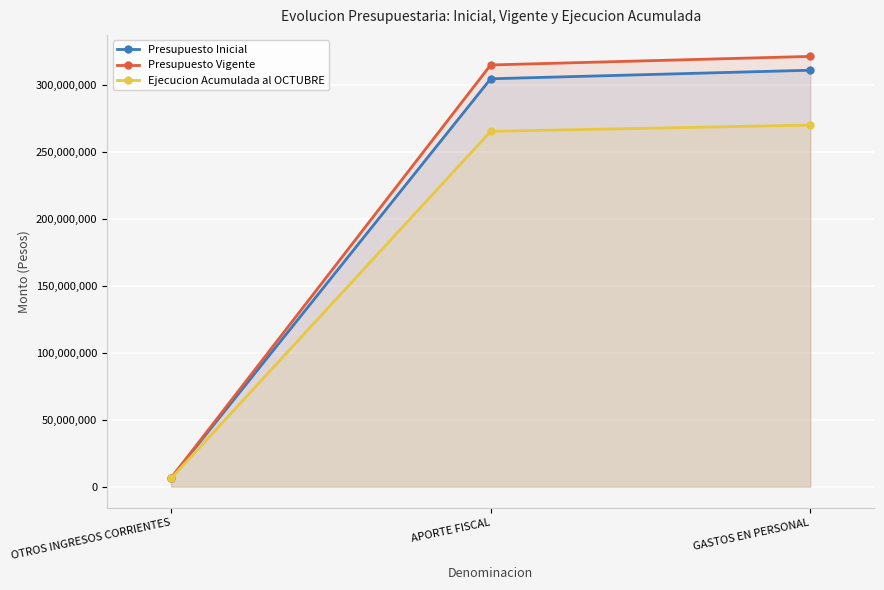

What is the average value of the Ejecucion Acumulada al OCTUBRE series?

180348923